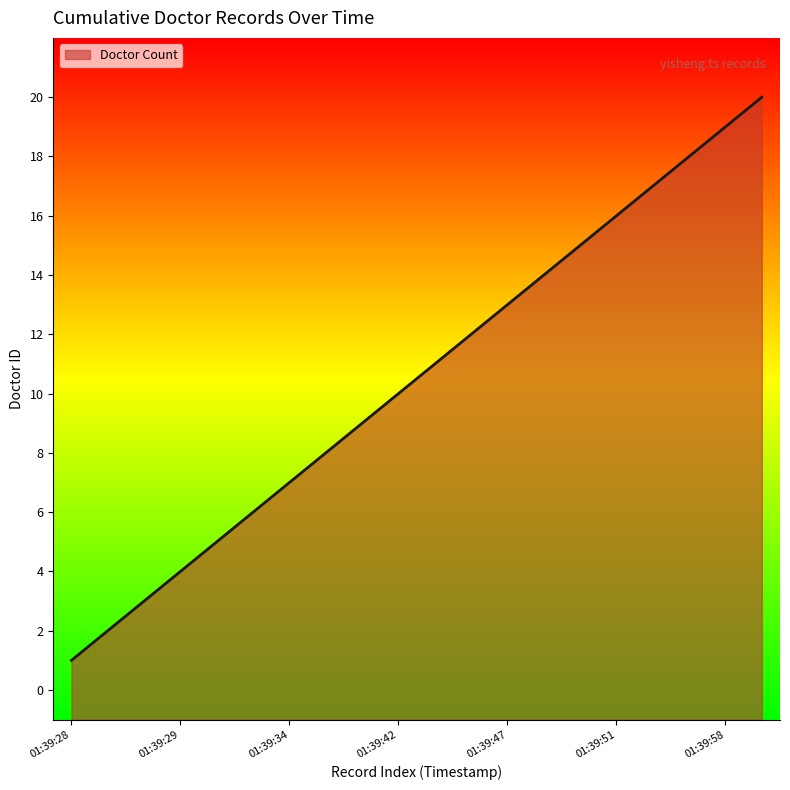

True or false: the data shows 2 at 2018-07-02 01:39:29.

True